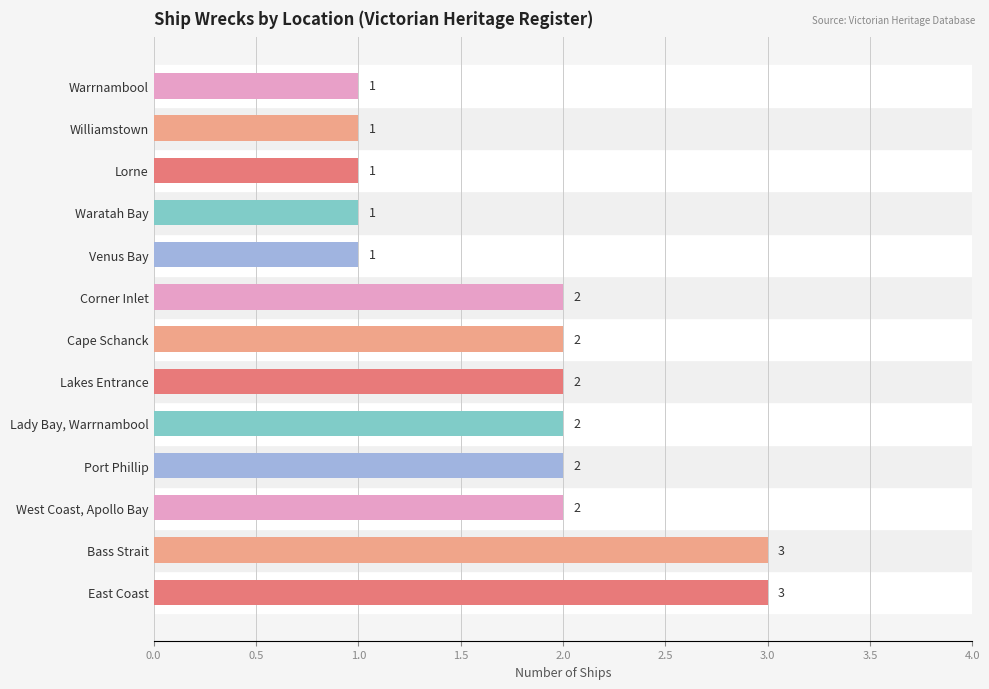

What is the ratio of the value at East Coast to the value at Lorne?

3.0